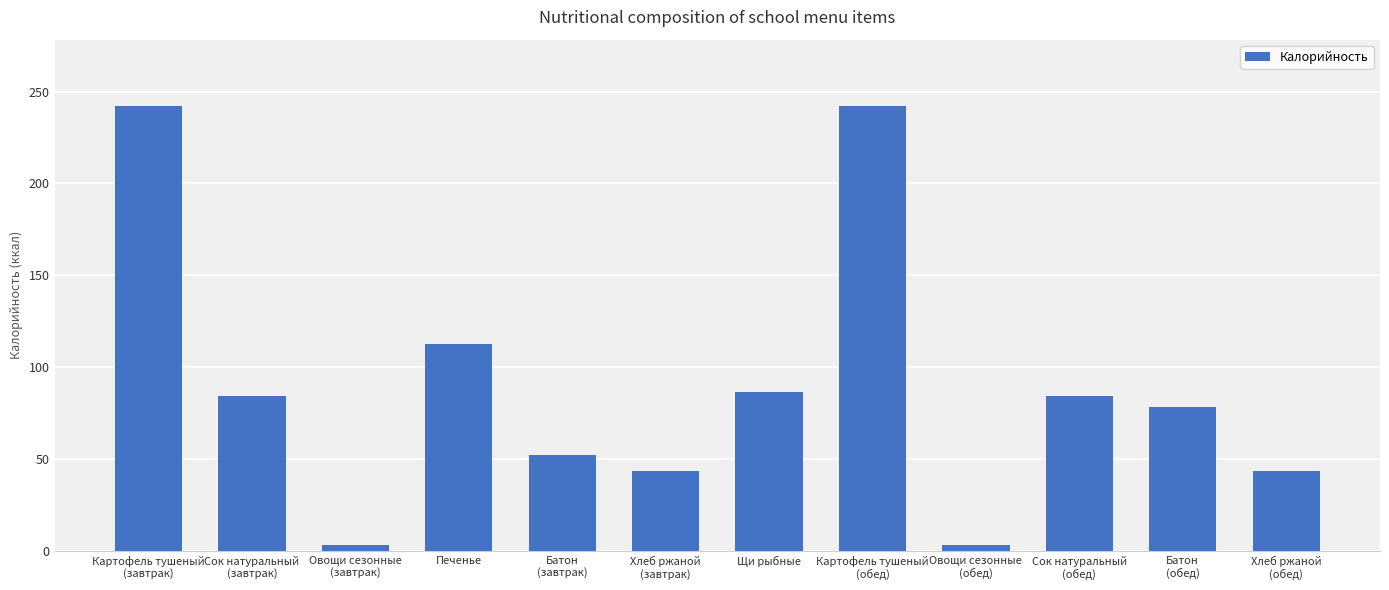

What is the maximum value shown in the chart?

242.0